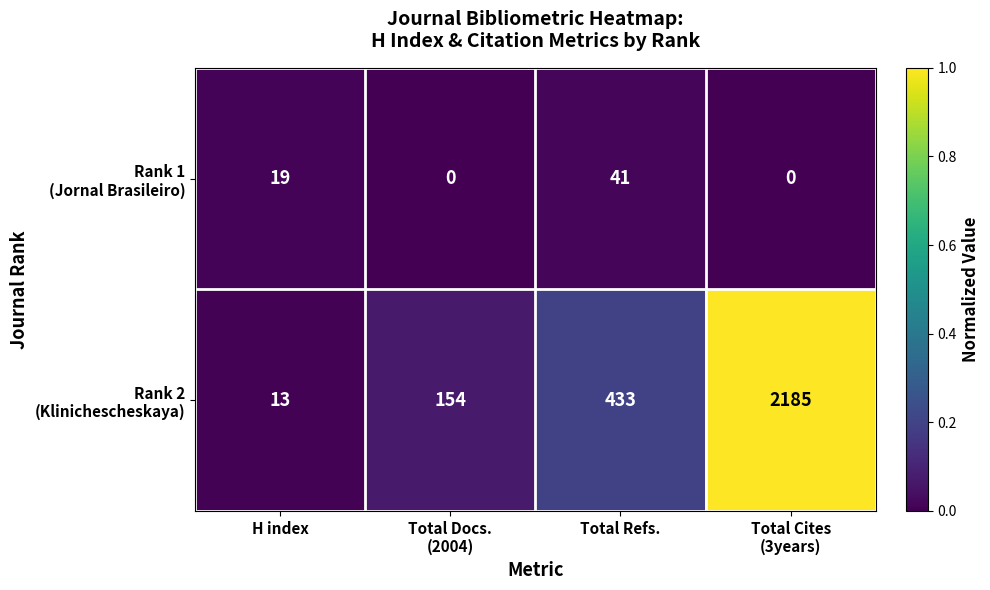

What is the maximum value shown in the chart?

2185